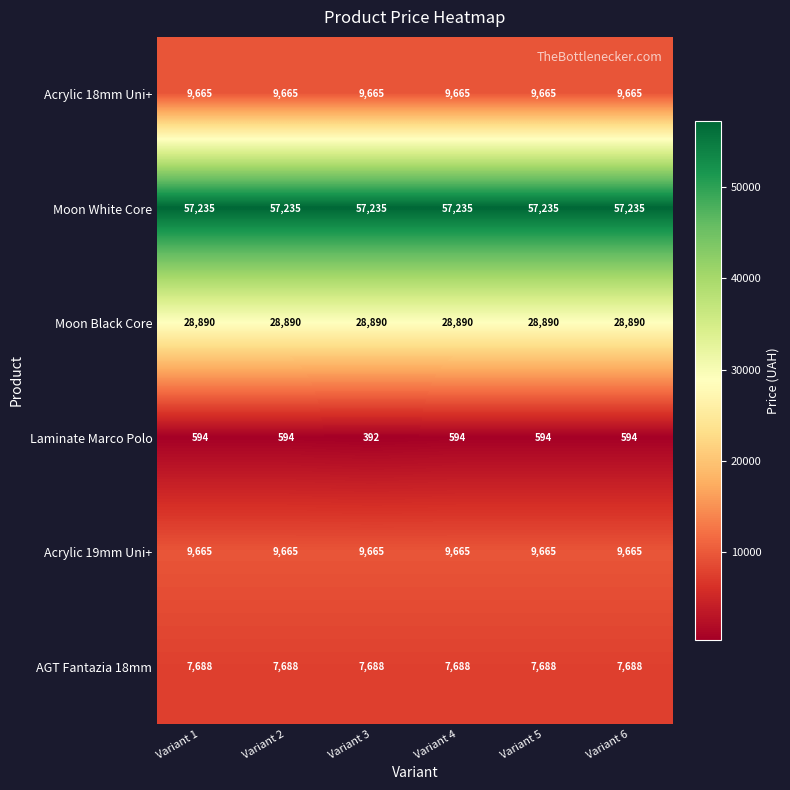

Which series has the largest total across all categories?

Moon White Core